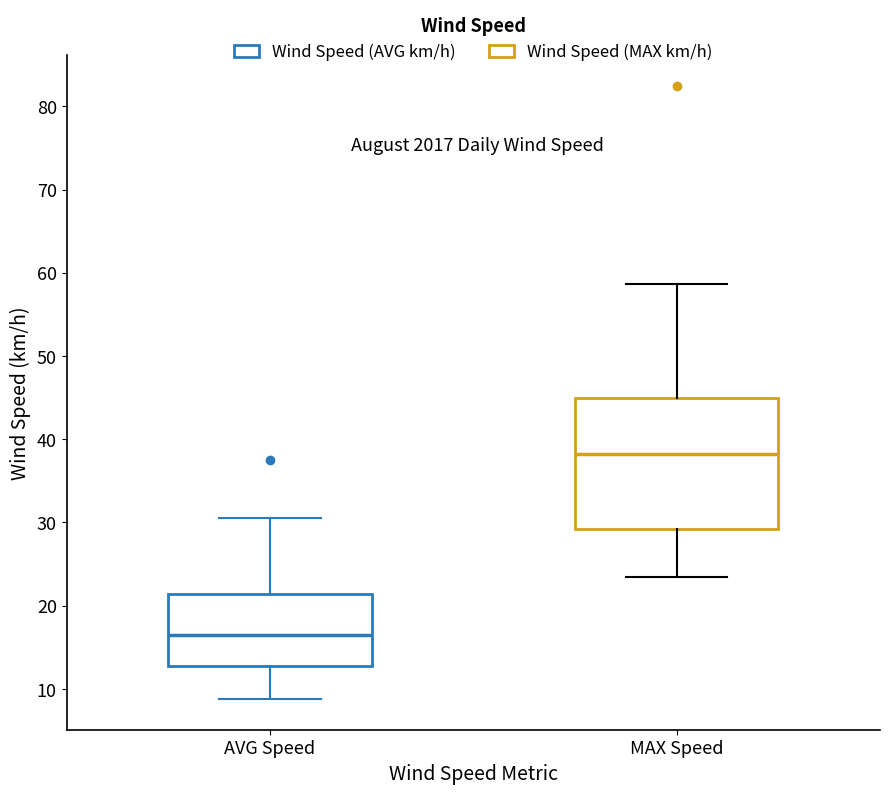

Which box's median line is the highest?

MAX Speed